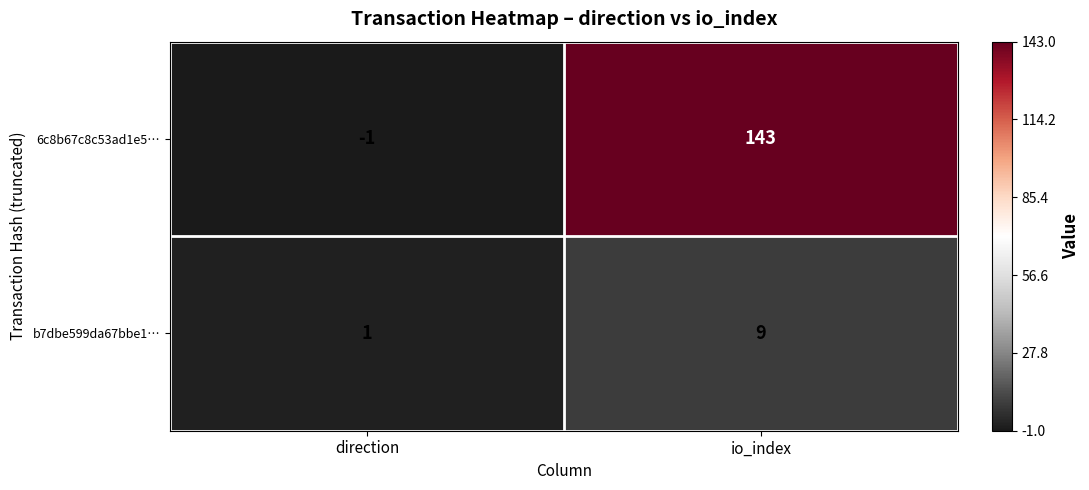

Is it true that b7dbe599da67bbe1… equals 3 at io_index?

False